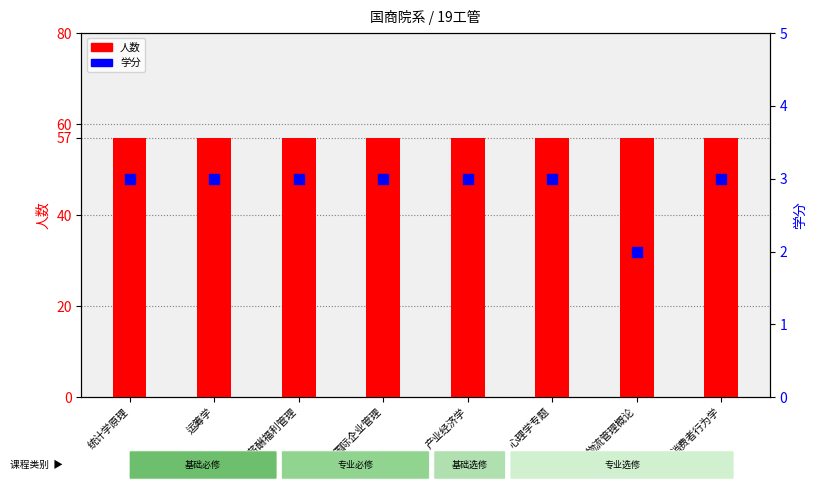

Which series reaches the minimum Y coordinate?

学分